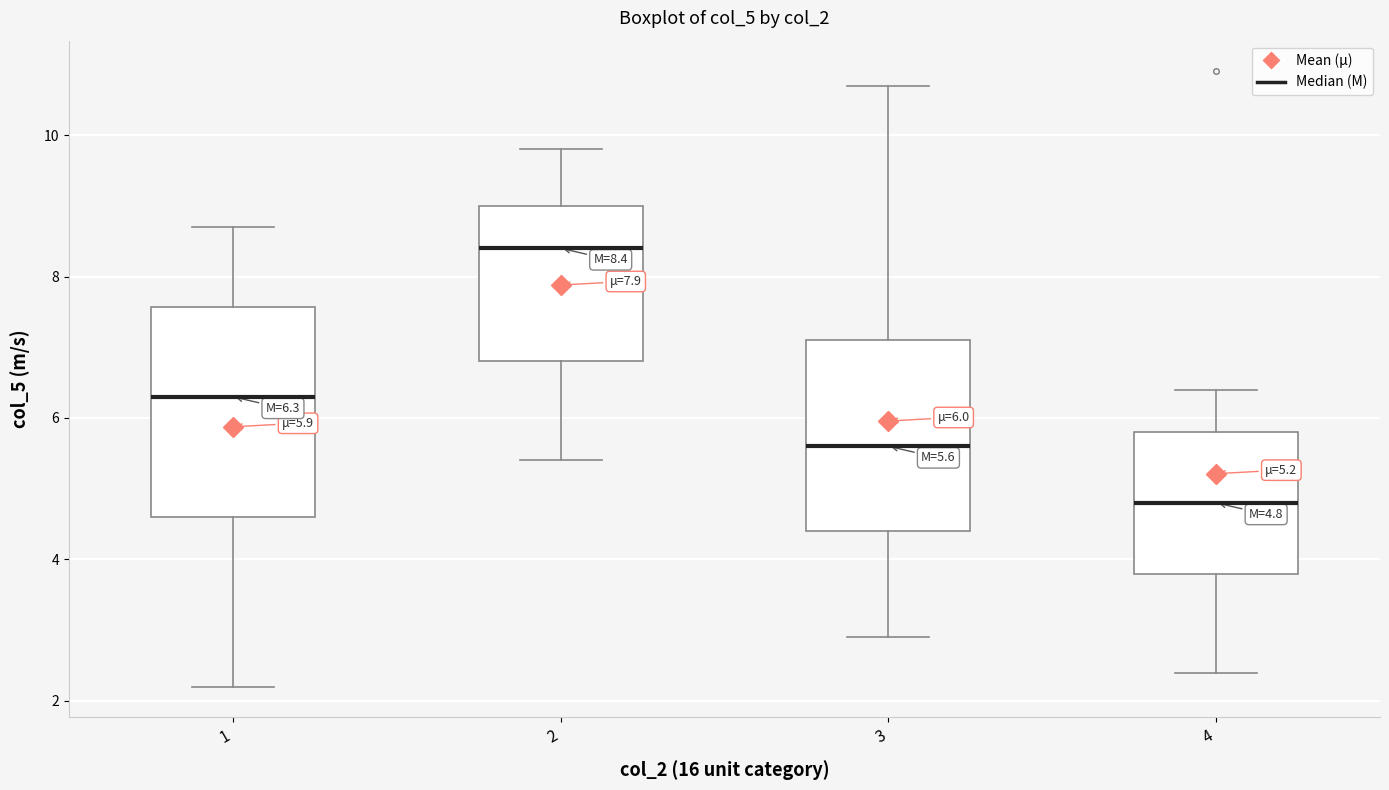

Which box has the lowest median line?

4